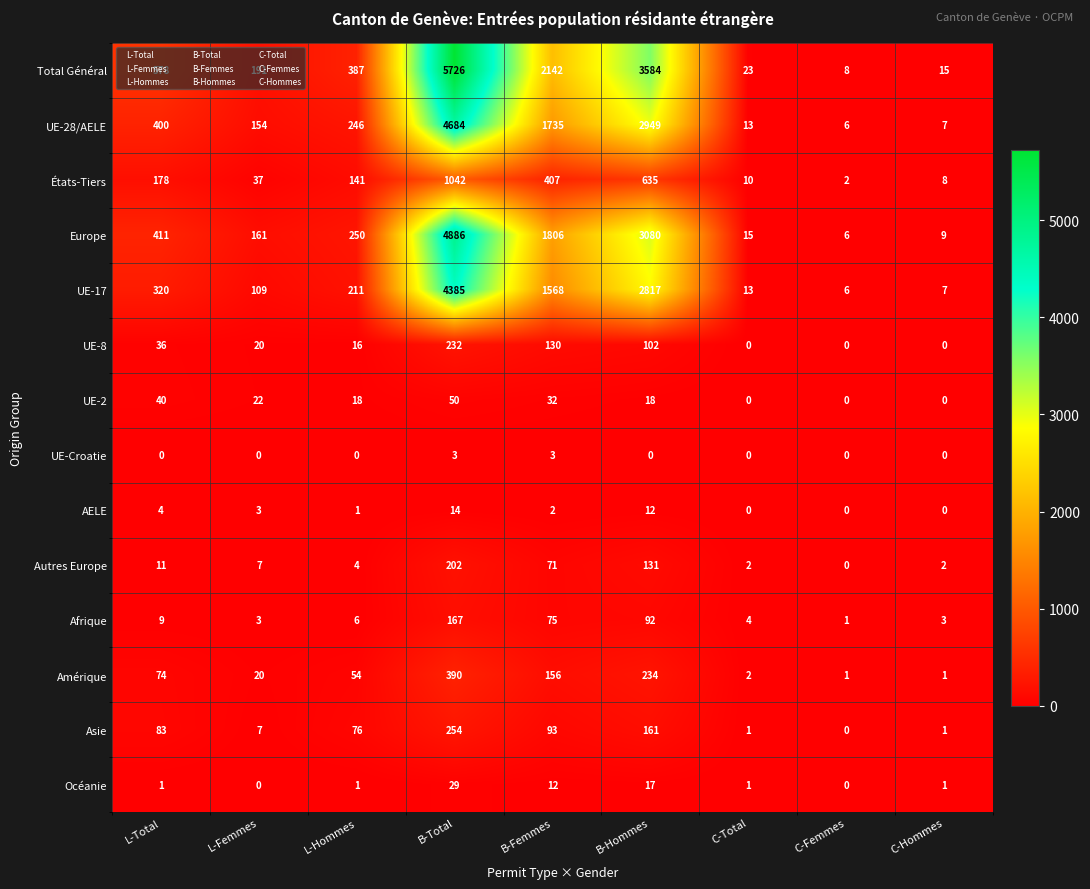

Rank the series by their maximum value, from lowest to highest.

UE-Croatie, AELE, Océanie, UE-2, Afrique, Autres Europe, UE-8, Asie, Amérique, États-Tiers, UE-17, UE-28/AELE, Europe, Total Général